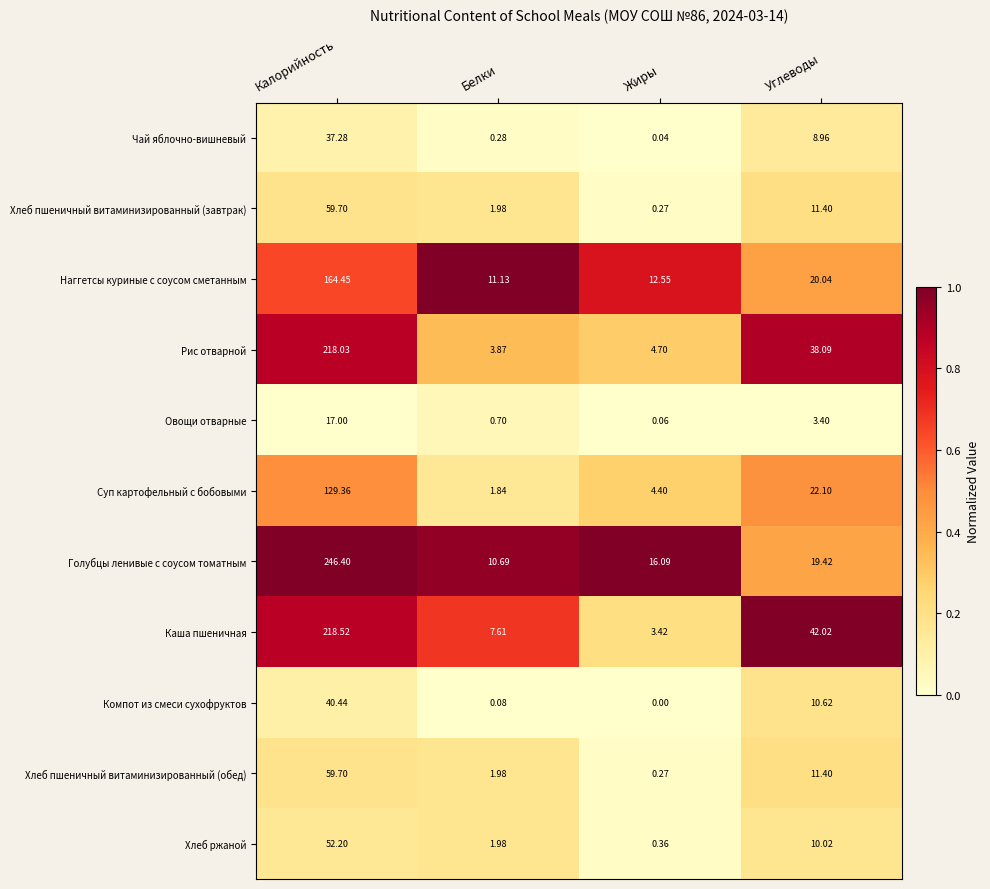

Which series has the widest spread of values?

Голубцы ленивые с соусом томатным